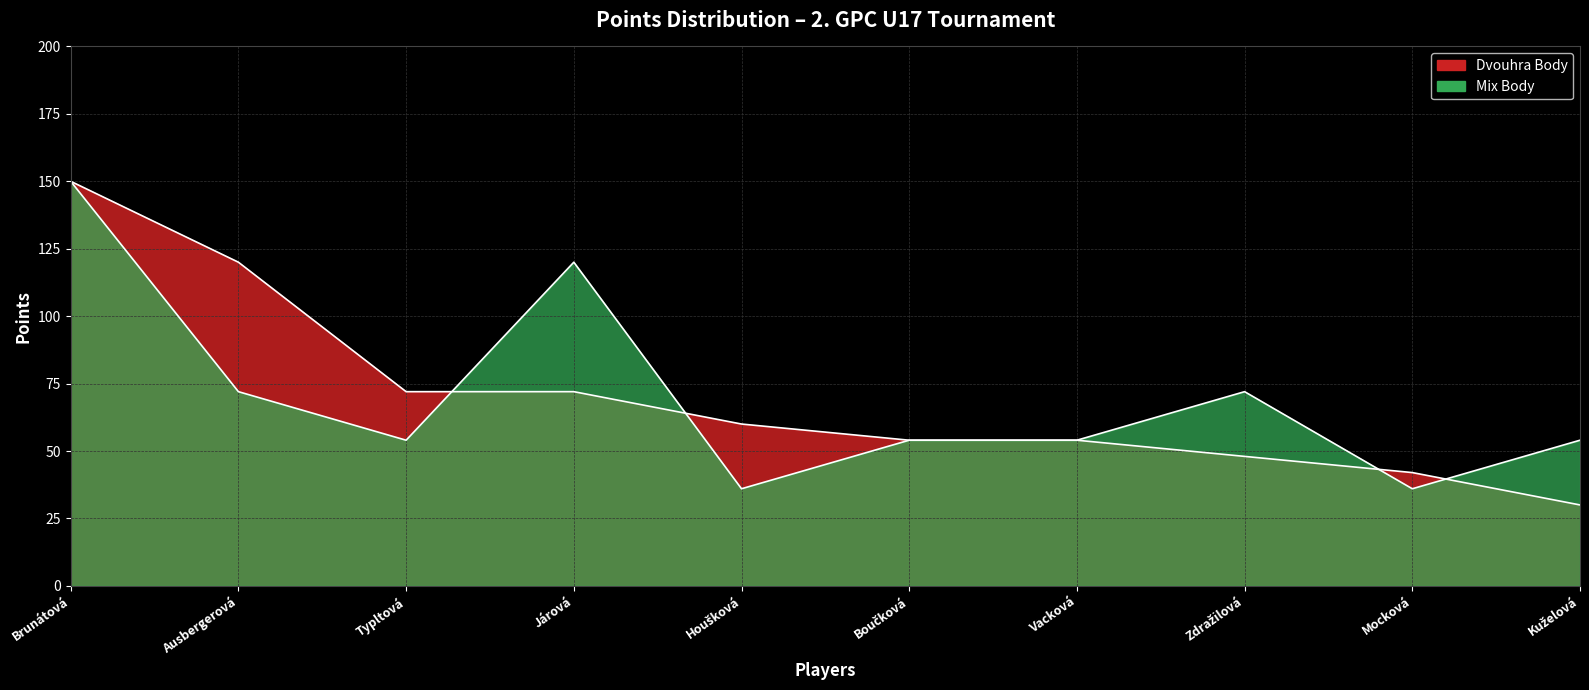

At Ausbergerová, list the series in order from largest to smallest.

Dvouhra Body, Mix Body